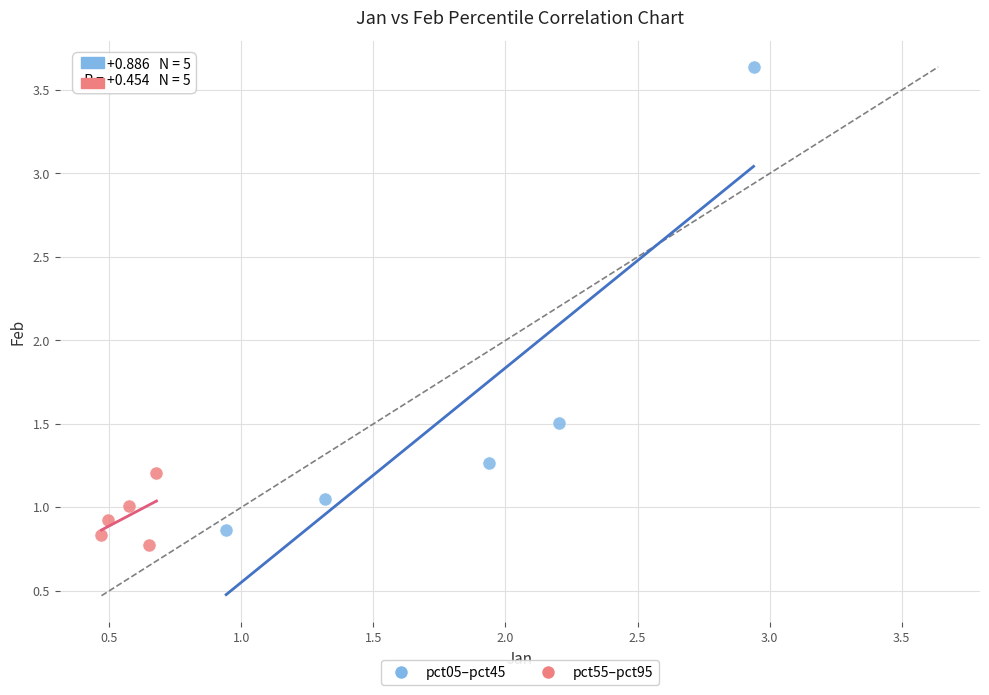

Which series reaches the maximum Y coordinate?

pct05–pct45